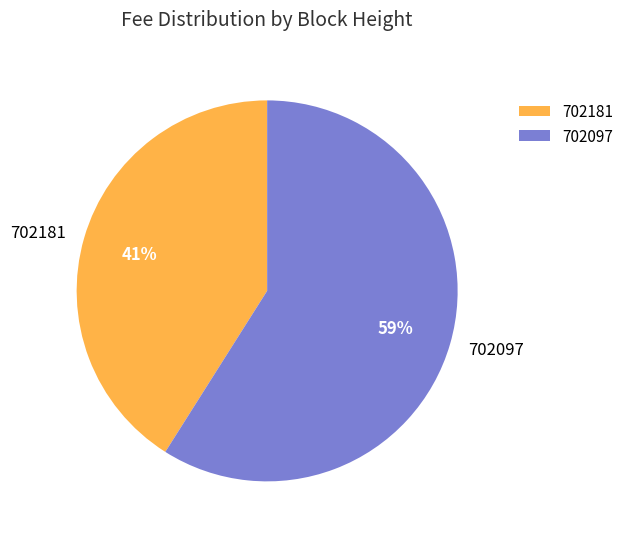

To the nearest percent, what is the difference between the largest and smallest slice percentages?

18%